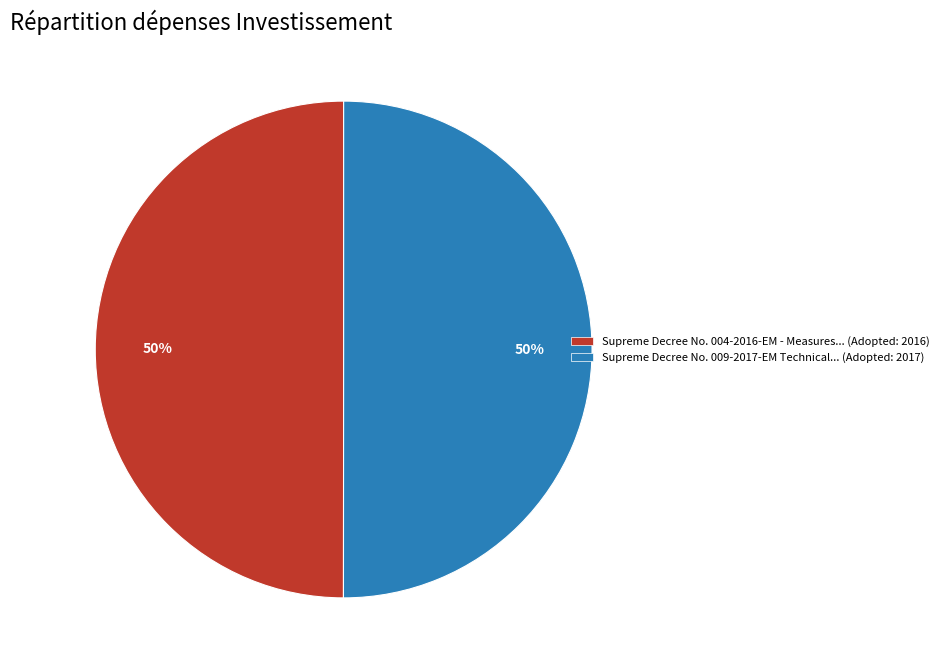

Count the number of slices in the pie.

2